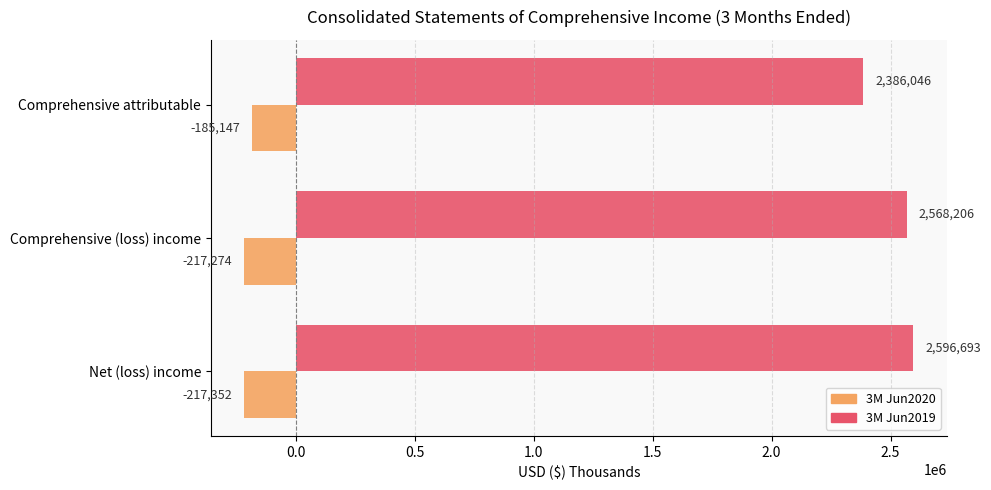

What are all the series names shown in the legend?

3M Jun2020, 3M Jun2019